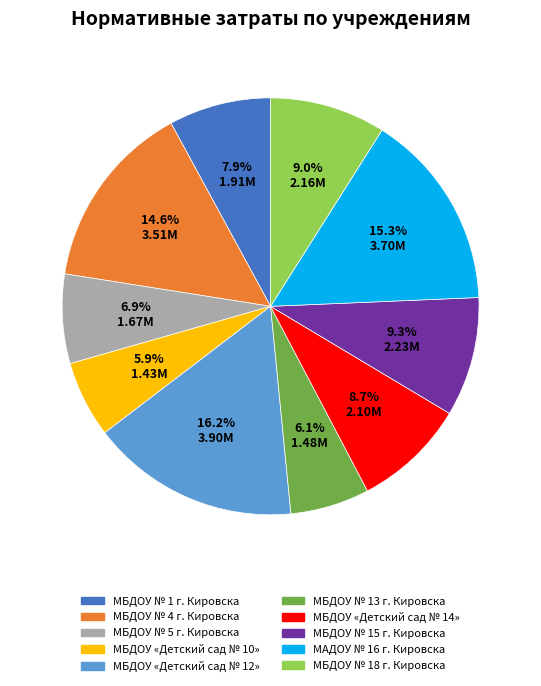

Approximately how many times larger is the value at МБДОУ «Детский сад № 10» compared to МБДОУ № 15 г. Кировска?

0.6